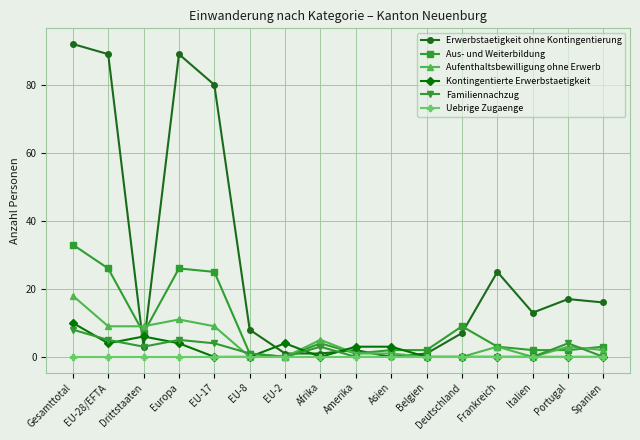

Is this an area chart (filled region under the line)?

No